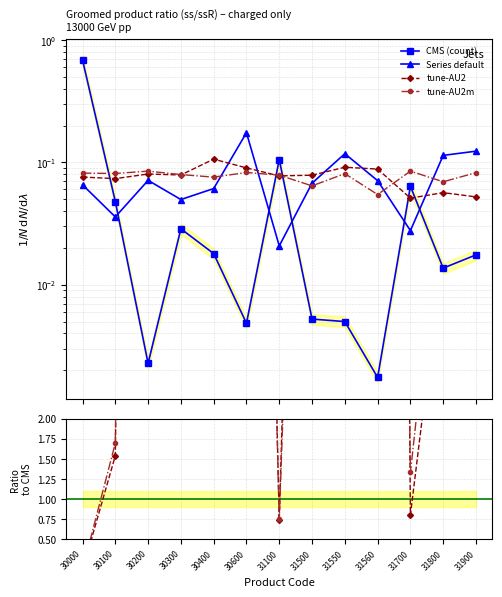

Which series has the largest range (max minus min)?

ss_ratio / count